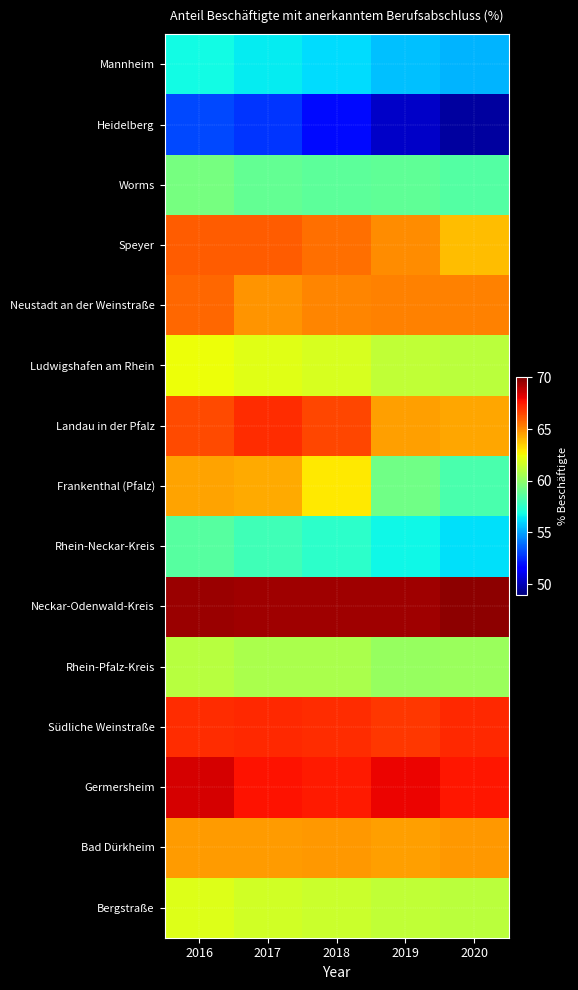

Between 2018 and 2020, which series saw the biggest shift?

Frankenthal (Pfalz)